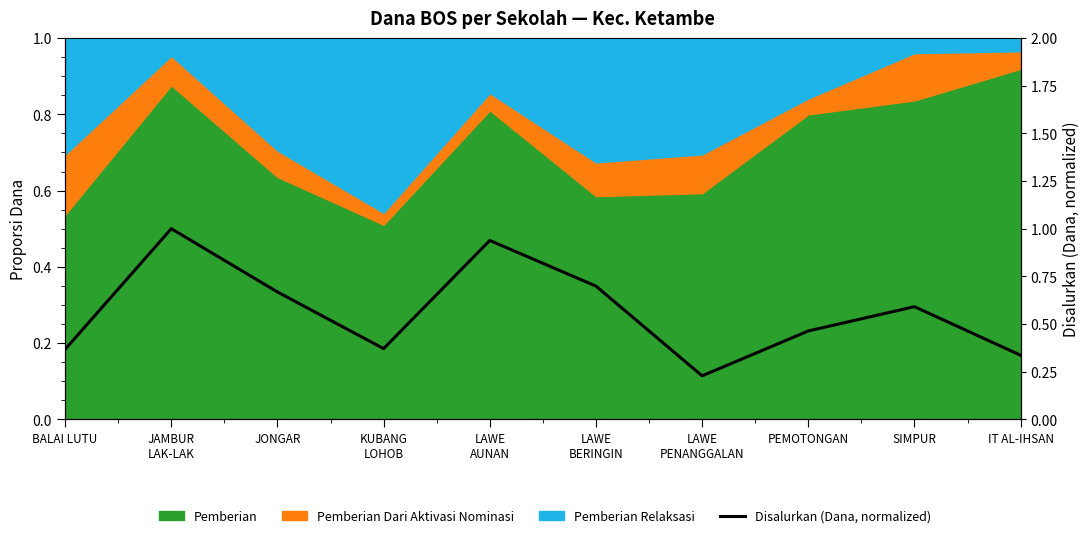

What is the label of the 5th point from the right?

LAWE
BERINGIN